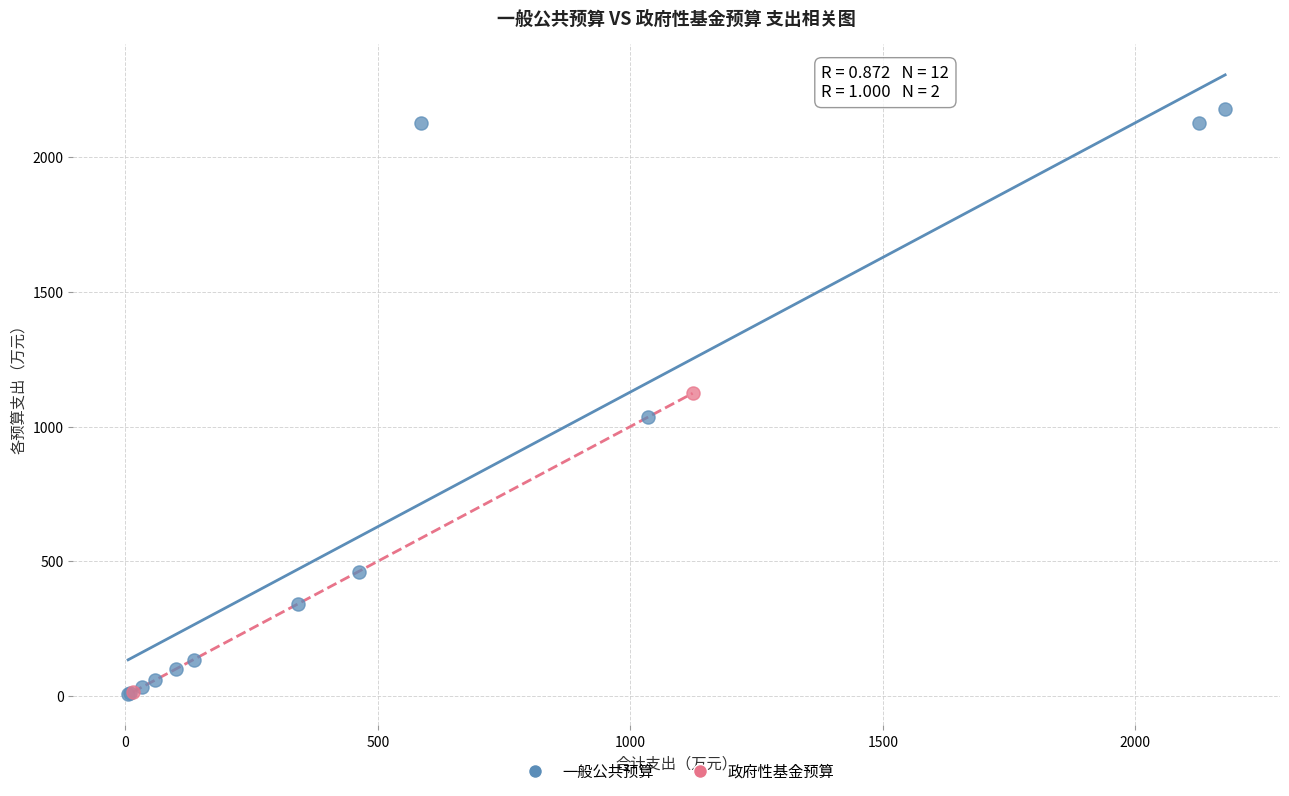

What are all the series names shown in the legend?

一般公共预算, 政府性基金预算